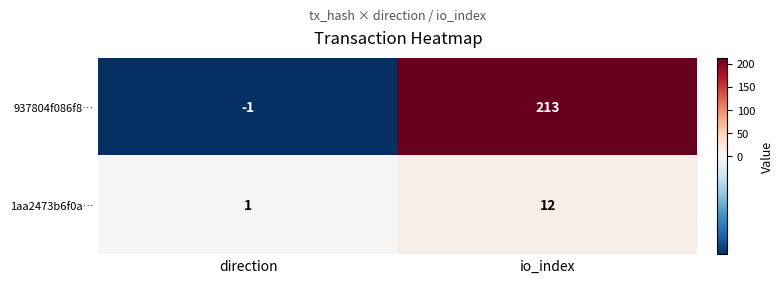

Is it true that 937804f086f8… equals 381 at io_index?

False